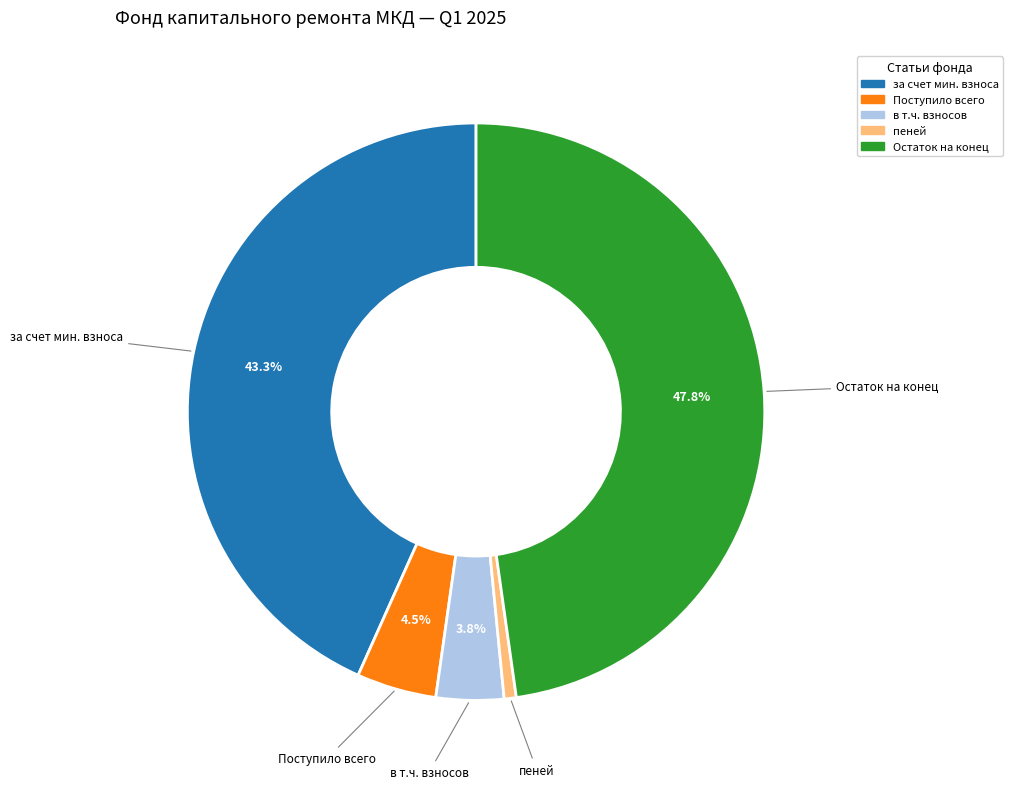

Does any single category account for the majority?

No